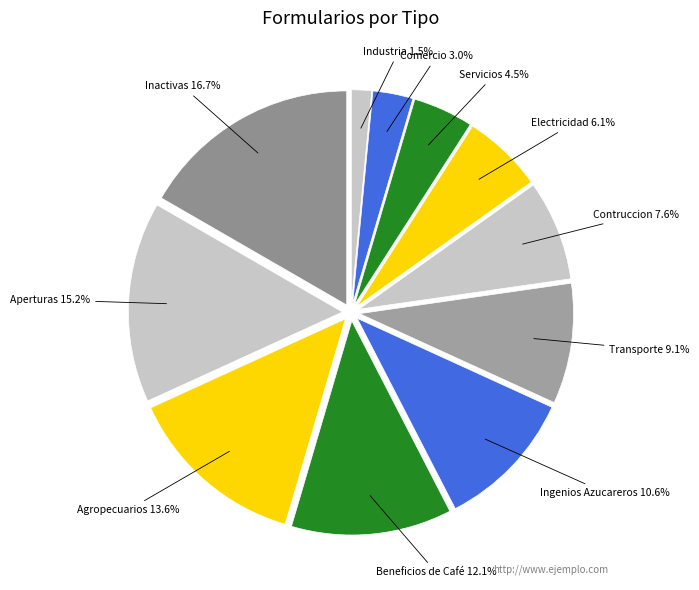

Which category has the smallest portion of the pie?

Industria